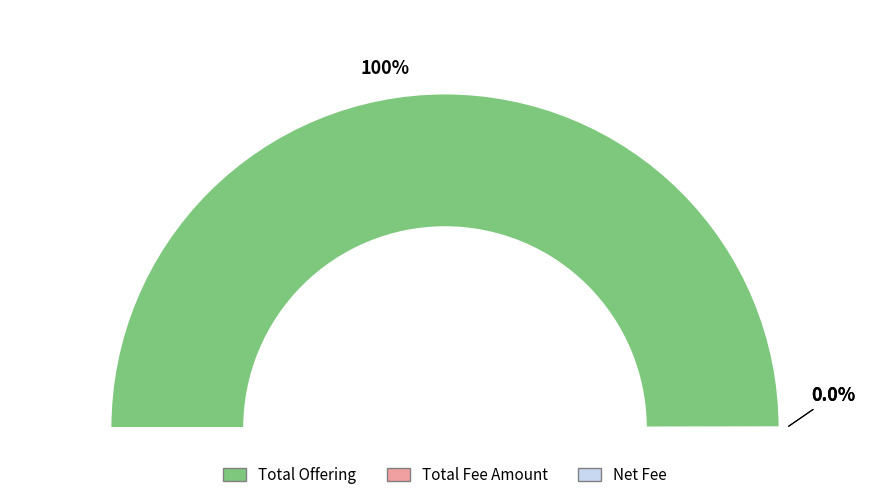

Which slice is the largest?

Total Offering